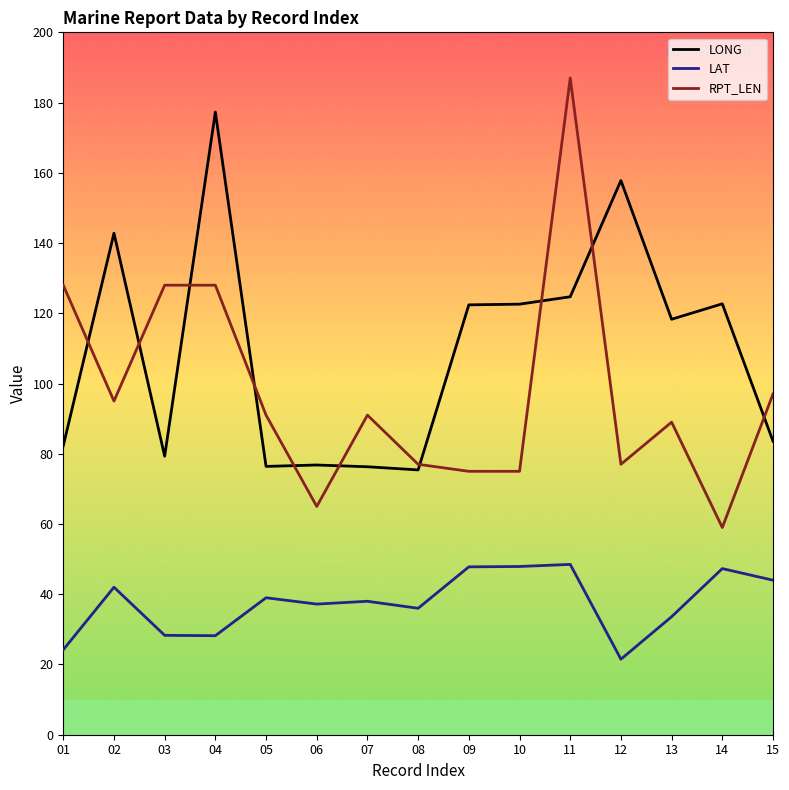

Is it true that RPT_LEN equals 157.0 at 07?

False